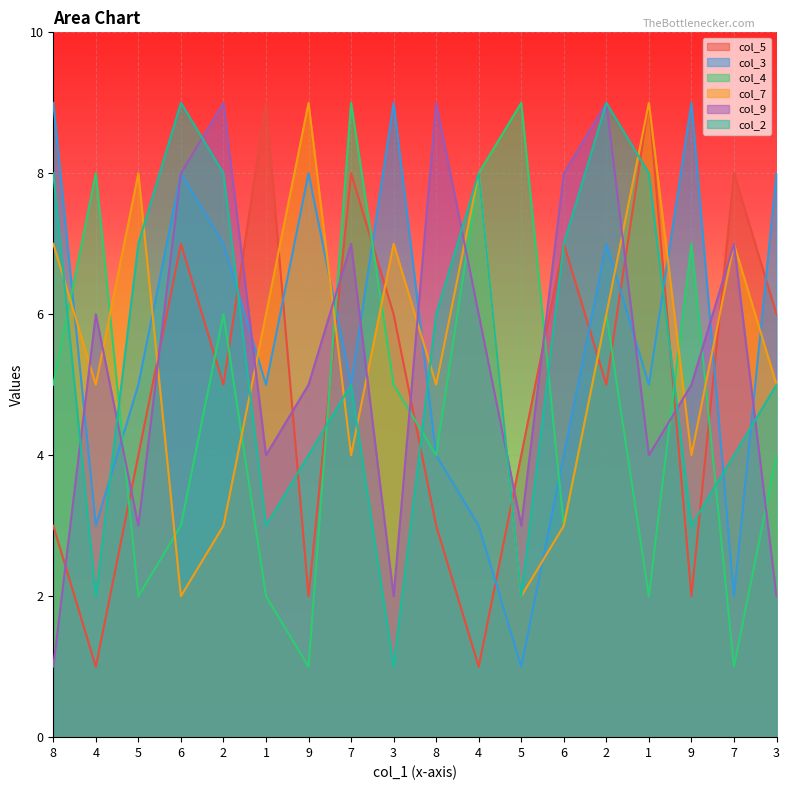

Reading left to right, extract all data points from this chart.

col_5: 8=3	4=1	5=4	6=7	2=5	1=9	9=2	7=8	3=6	8=3	4=1	5=4	6=7	2=5	1=9	9=2	7=8	3=6
col_3: 8=9	4=3	5=5	6=8	2=7	1=5	9=8	7=5	3=9	8=4	4=3	5=1	6=4	2=7	1=5	9=9	7=2	3=8
col_4: 8=5	4=8	5=2	6=3	2=6	1=2	9=1	7=9	3=5	8=4	4=8	5=9	6=3	2=6	1=2	9=7	7=1	3=4
col_7: 8=7	4=5	5=8	6=2	2=3	1=6	9=9	7=4	3=7	8=5	4=8	5=2	6=3	2=6	1=9	9=4	7=7	3=5
col_9: 8=1	4=6	5=3	6=8	2=9	1=4	9=5	7=7	3=2	8=9	4=6	5=3	6=8	2=9	1=4	9=5	7=7	3=2
col_2: 8=8	4=2	5=7	6=9	2=8	1=3	9=4	7=5	3=1	8=6	4=8	5=2	6=7	2=9	1=8	9=3	7=4	3=5